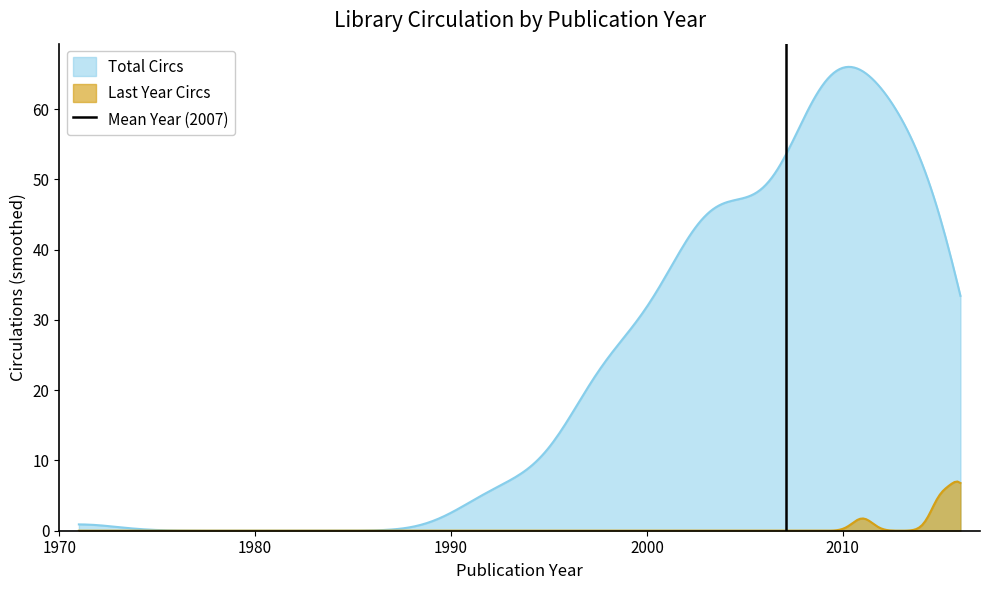

The chart shows a value of 0 at 1970. True or false?

False